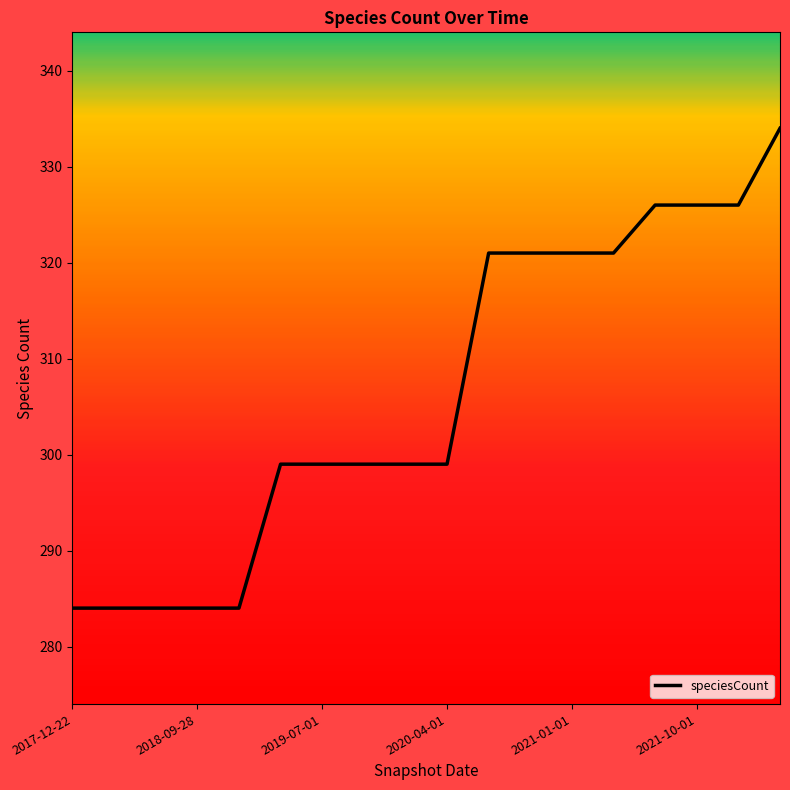

What is the greatest value displayed?

334